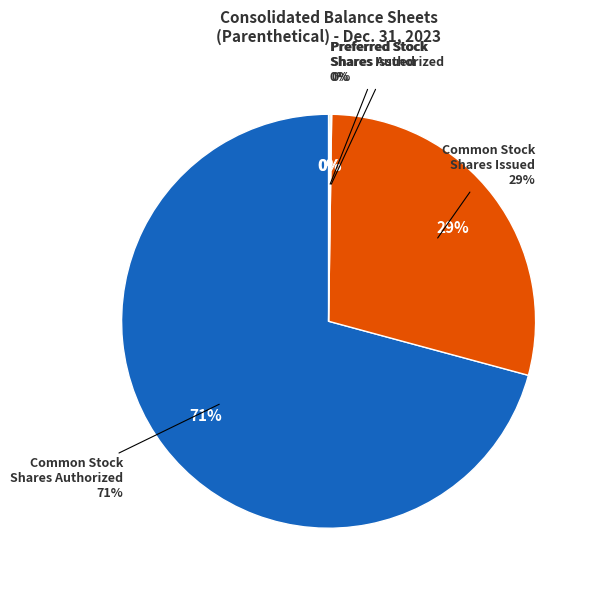

To the nearest percent, what is the average slice percentage?

25%